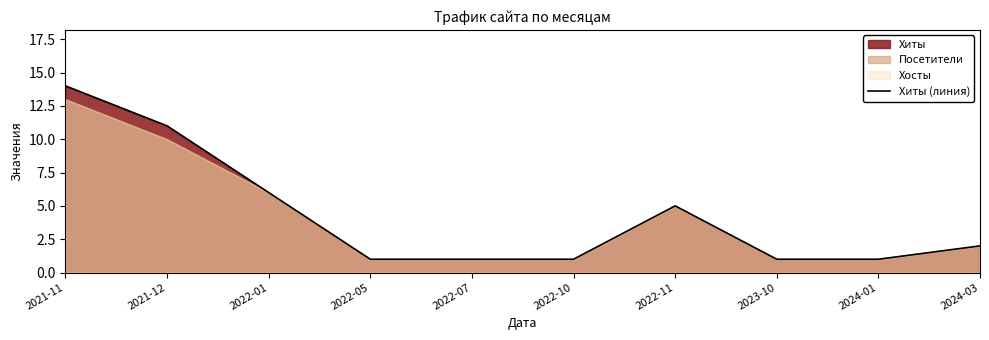

Count the number of categories in the chart.

10